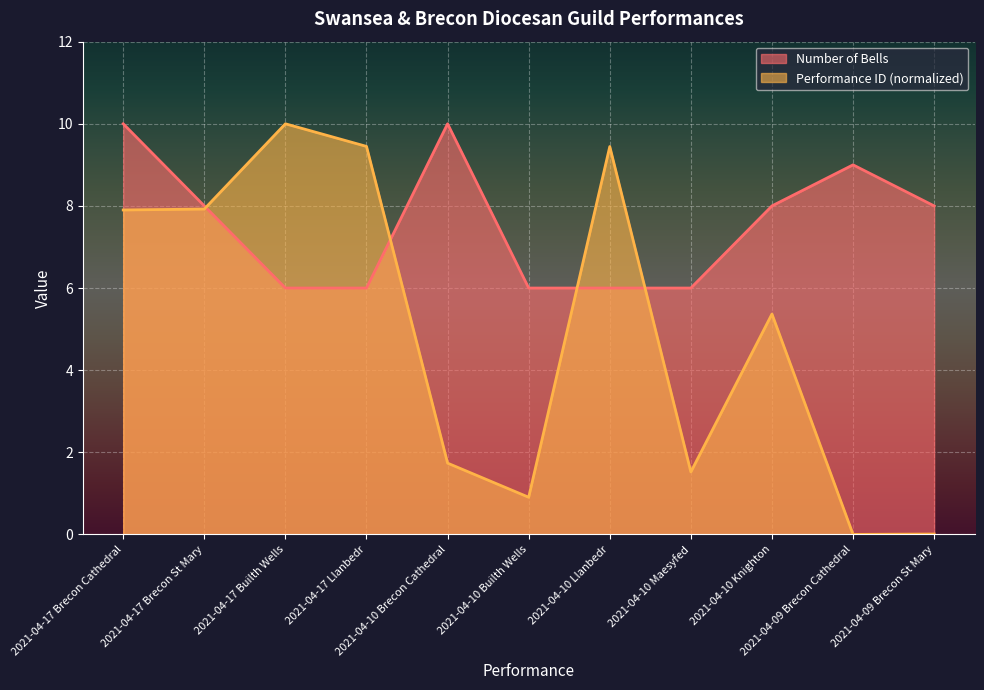

Where is the first local minimum for Performance Count?

2021-04-10 Builth Wells